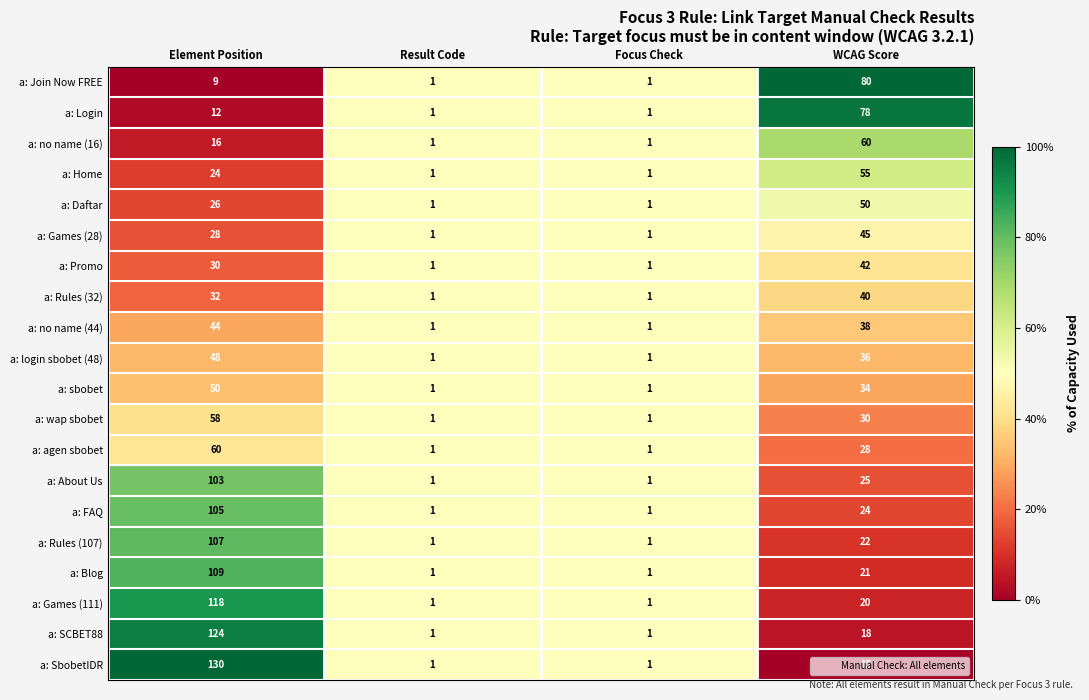

Which series has the largest total across all categories?

a: SbobetIDR